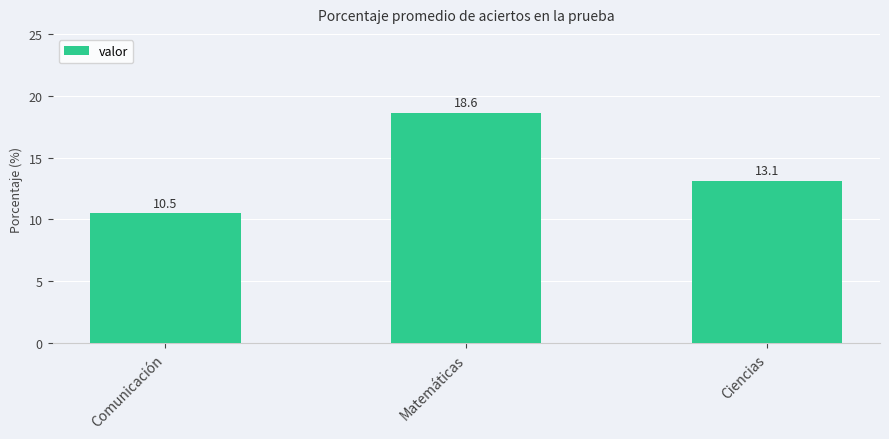

Reading left to right, extract all data points from this chart.

10.5	18.6	13.1